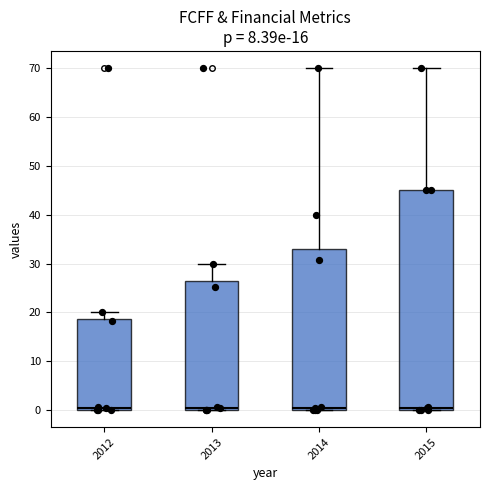

Reading left to right, transcribe this box plot: for each box, give where its median line is, the range the box spans, and where its two whiskers end, as read against the y-axis. The values are not printed on the chart, so give them approximately, as read against the axis.

2012: median 1, box 0 to 19, whiskers 0 to 20
2013: median 1, box 0 to 26, whiskers 0 to 30
2014: median 1, box 0 to 33, whiskers 0 to 70
2015: median 1, box 0 to 45, whiskers 0 to 70